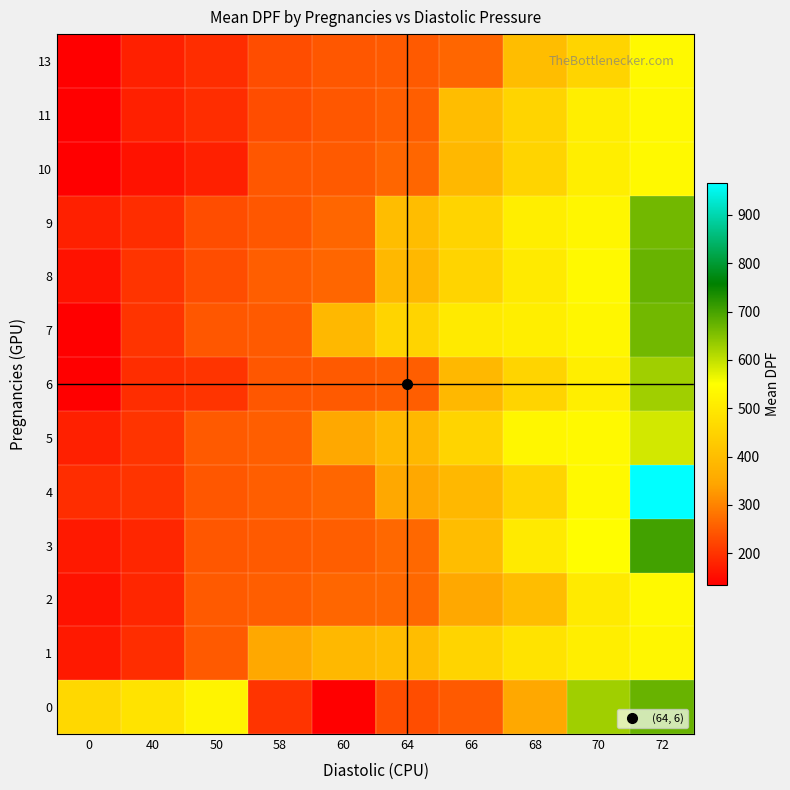

Reading left to right, what are all the values shown in this chart?

0: 0=462	40=487	50=526	58=201	60=134	64=232	66=248	68=351	70=627	72=672
1: 0=167	40=191	50=248	58=351	60=388	64=398	66=451	68=487	70=512	72=529
2: 0=158	40=183	50=248	58=254	60=263	64=267	66=351	68=398	70=503	72=537
3: 0=167	40=183	50=245	58=248	60=254	64=267	66=398	68=503	70=546	72=704
4: 0=191	40=201	50=245	58=254	60=263	64=351	66=388	68=451	70=537	72=966
5: 0=175	40=201	50=248	58=254	60=351	64=388	66=451	68=529	70=537	72=587
6: 0=134	40=191	50=201	58=245	60=248	64=254	66=388	68=451	70=512	72=627
7: 0=134	40=201	50=245	58=248	60=388	64=451	66=503	68=512	70=529	72=665
8: 0=158	40=201	50=232	58=254	60=263	64=388	66=451	68=503	70=537	72=672
9: 0=175	40=191	50=232	58=245	60=263	64=398	66=451	68=512	70=529	72=665
10: 0=134	40=158	50=175	58=245	60=248	64=263	66=388	68=451	70=512	72=537
11: 0=134	40=175	50=191	58=232	60=245	64=254	66=398	68=451	70=512	72=537
13: 0=134	40=175	50=191	58=232	60=245	64=248	66=263	68=398	70=451	72=537